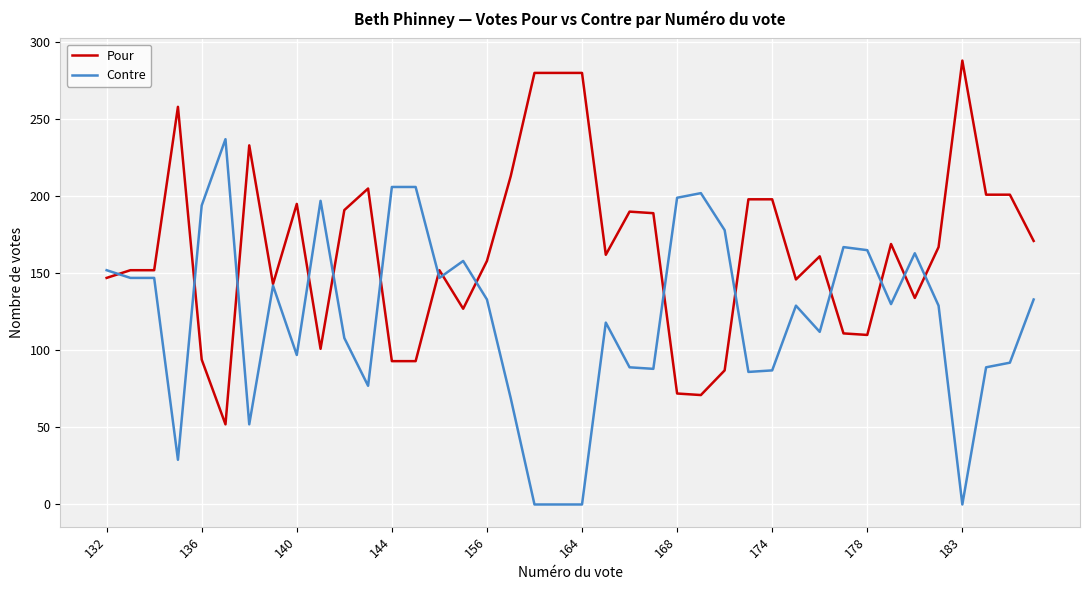

Rank the series by their average value, from highest to lowest.

Pour, Contre